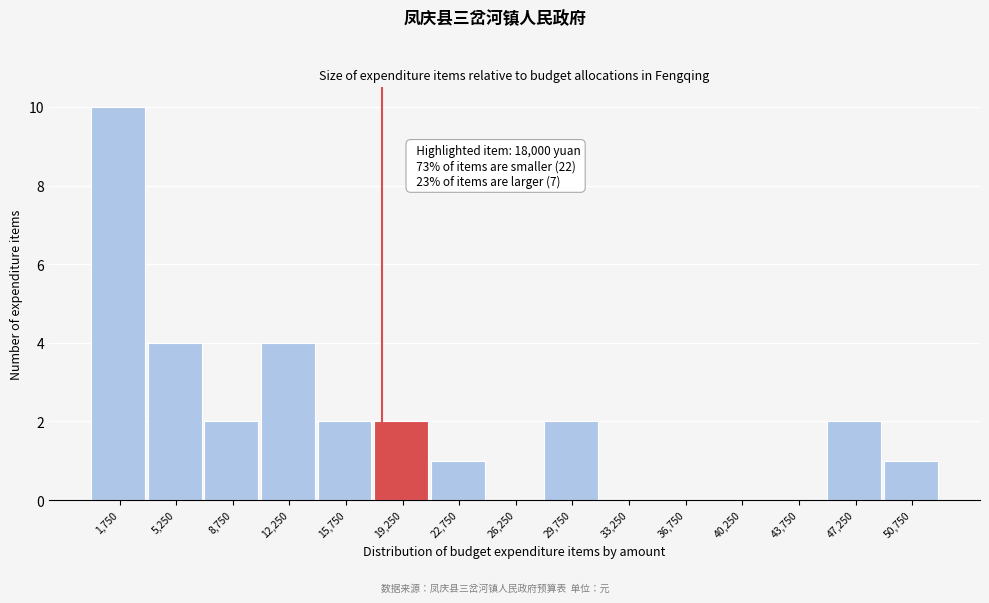

Over which range of the x-axis is the bar tallest?

0 to 3500